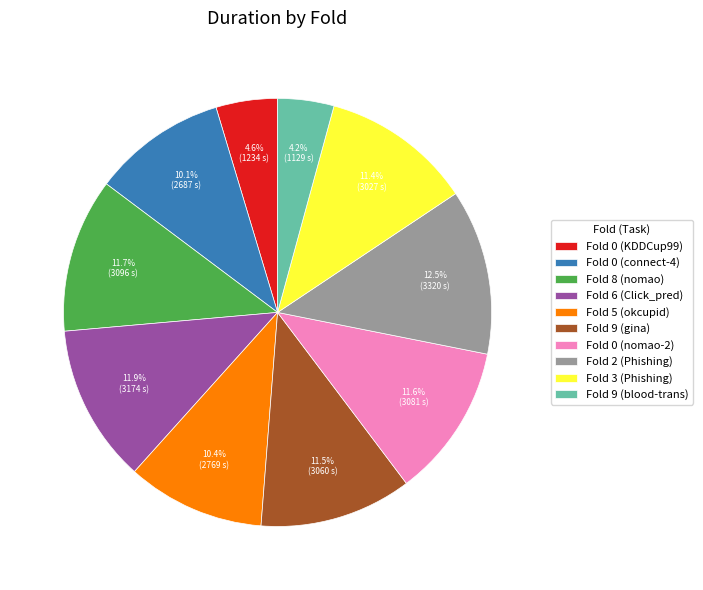

Is there a majority slice in this chart?

No